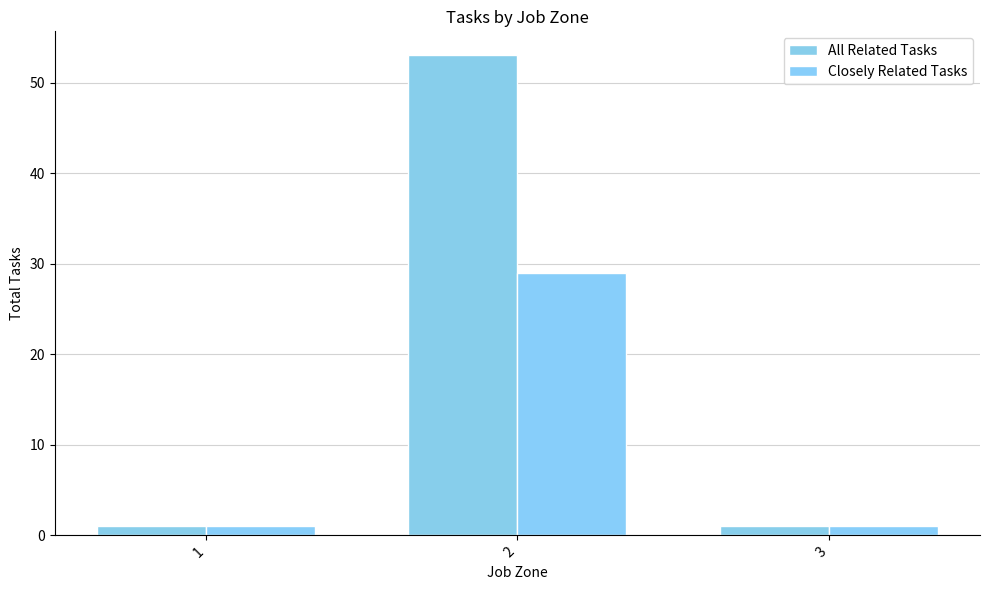

List the series in order of their overall mean, highest first.

All Related Tasks, Closely Related Tasks